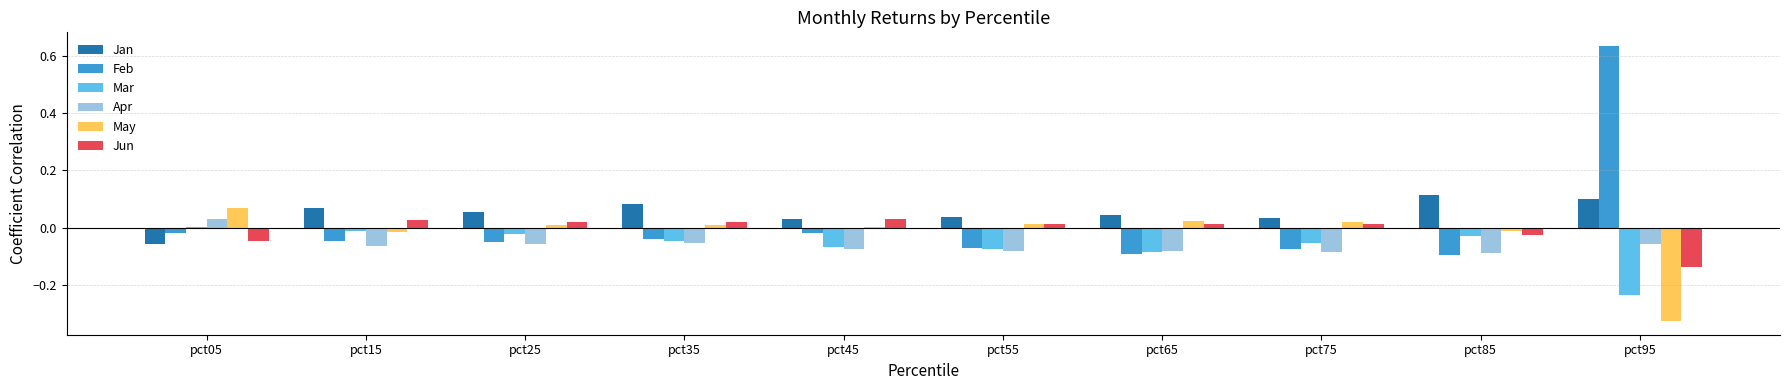

What are all the series names shown in the legend?

Jan, Feb, Mar, Apr, May, Jun